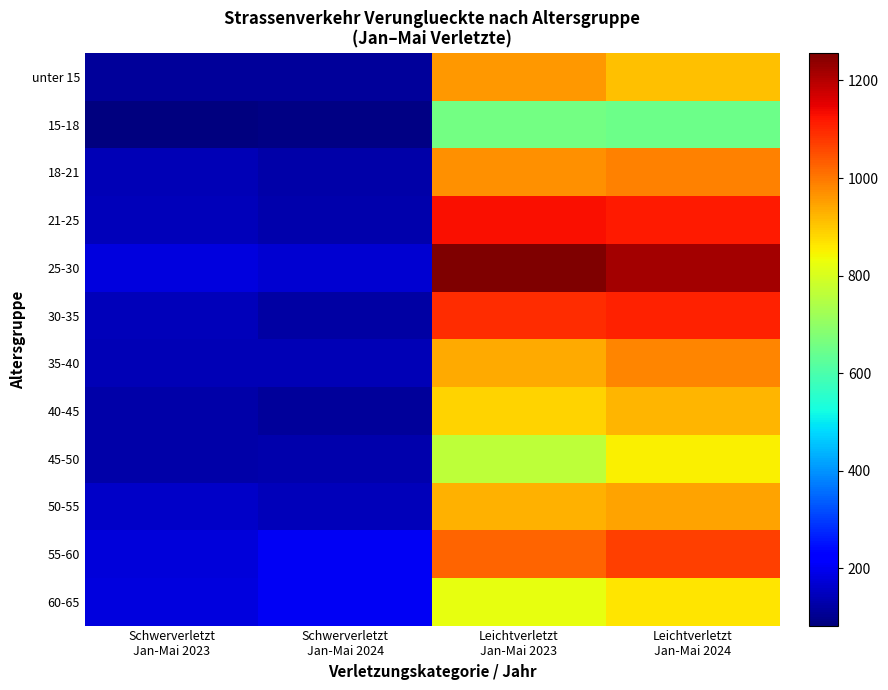

What is the maximum value shown in the chart?

1256